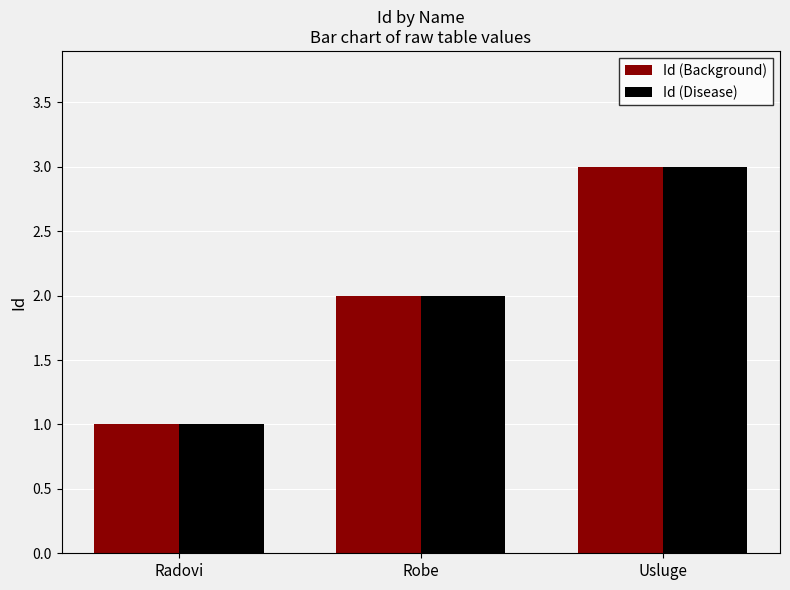

What is the sum of the Id (Disease) values at Radovi and Robe?

3